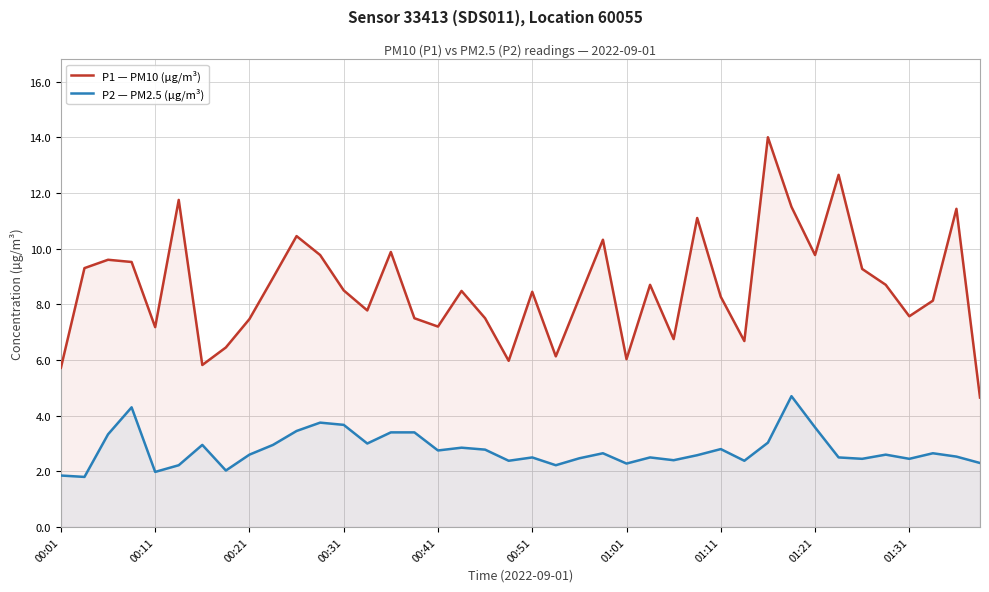

True or false: P1 — PM10 (µg/m³) and P2 — PM2.5 (µg/m³) cross at least once.

False